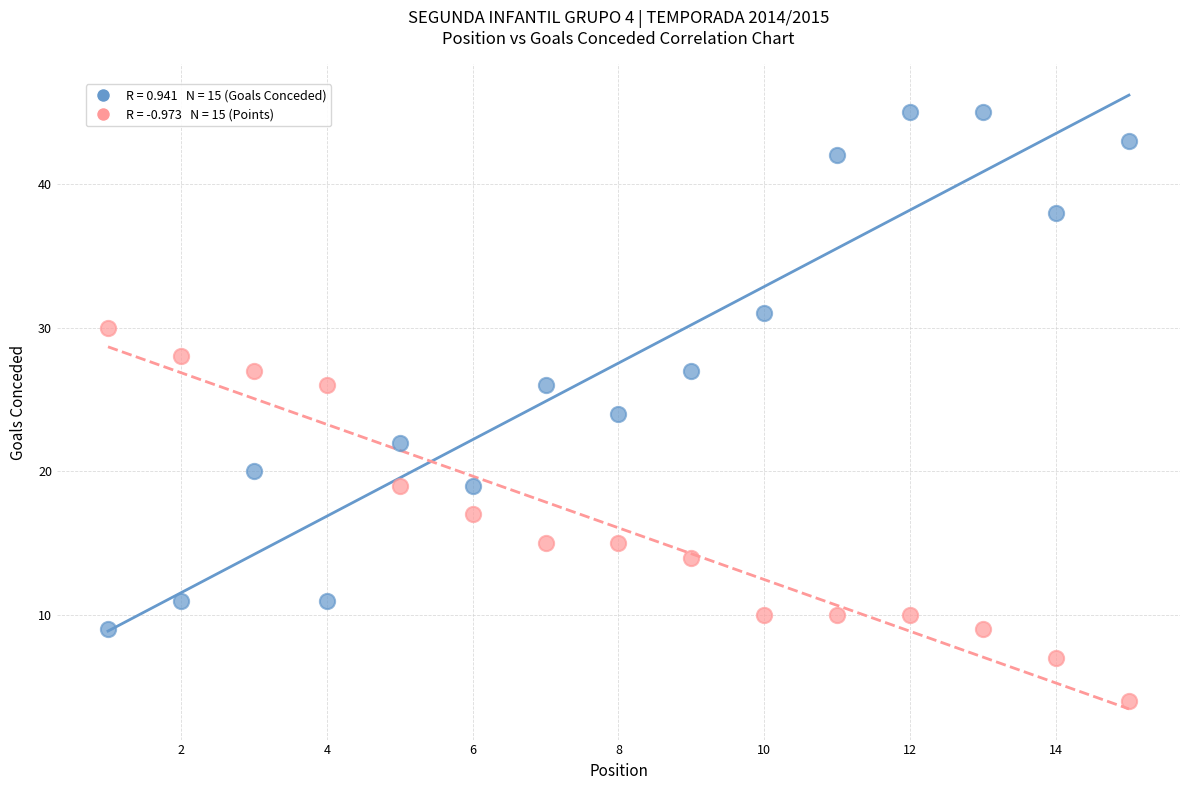

Across all data points, what is the range of Y values (max minus min)?

41